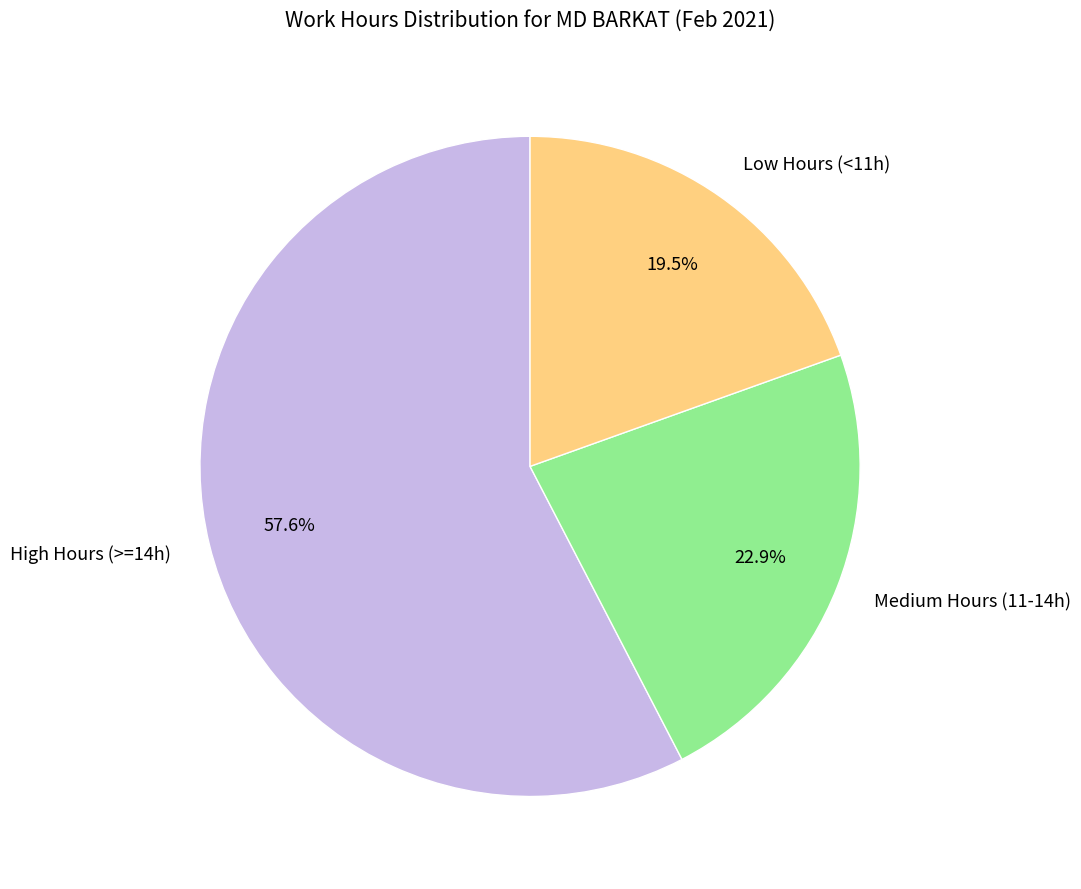

Which has a higher value, Low Hours (<11h) or Medium Hours (11-14h)?

Medium Hours (11-14h)